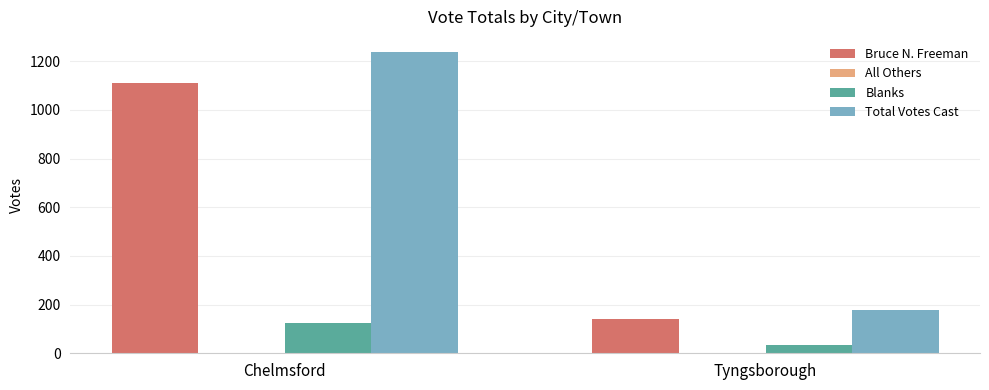

At which label is Bruce N. Freeman closest to 626?

Tyngsborough